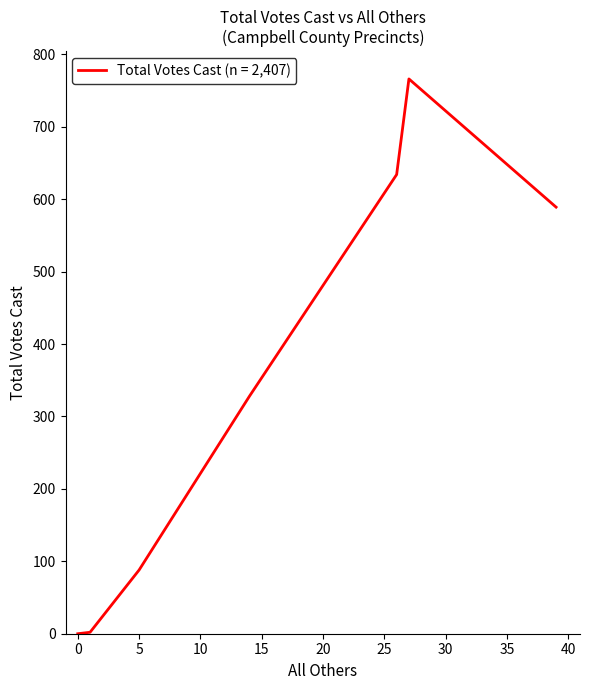

What is the maximum value shown in the chart?

766